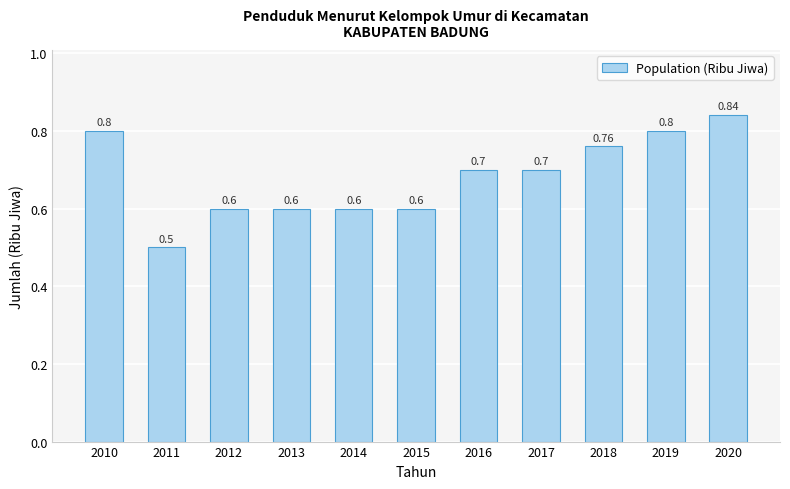

What is the minimum value shown in the chart?

0.5